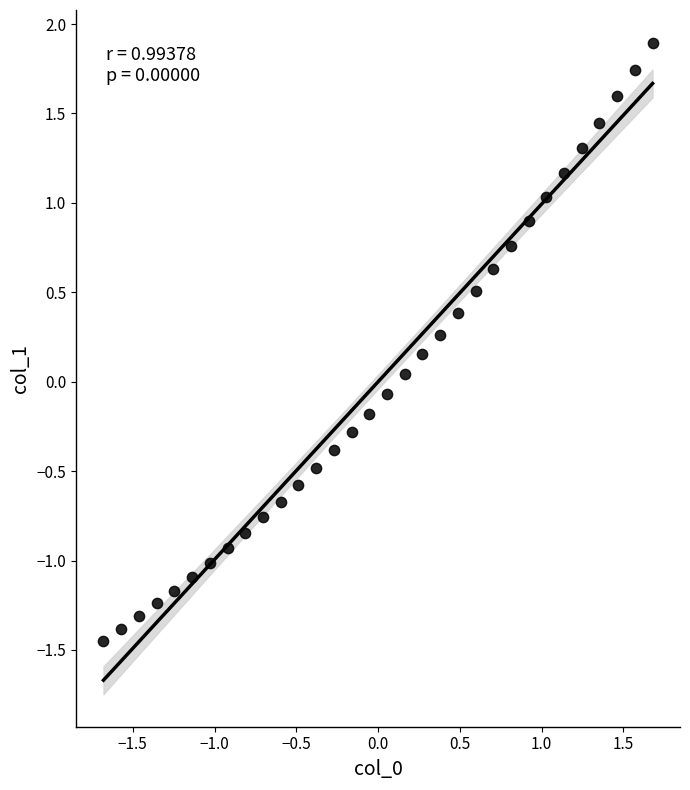

What is the range of Y values (max minus min)?

3.3